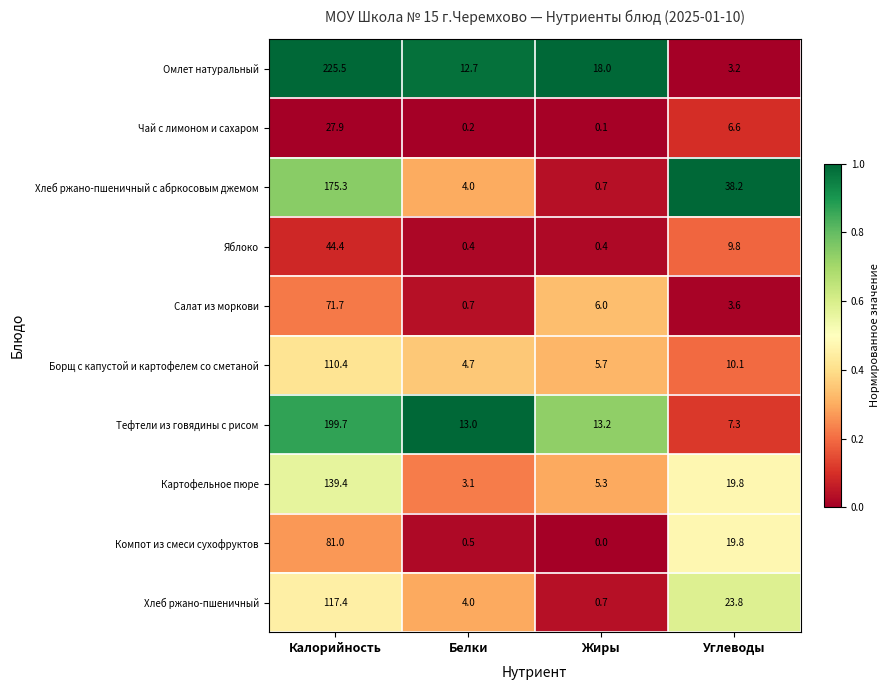

Which series has the largest range (max minus min)?

Омлет натуральный